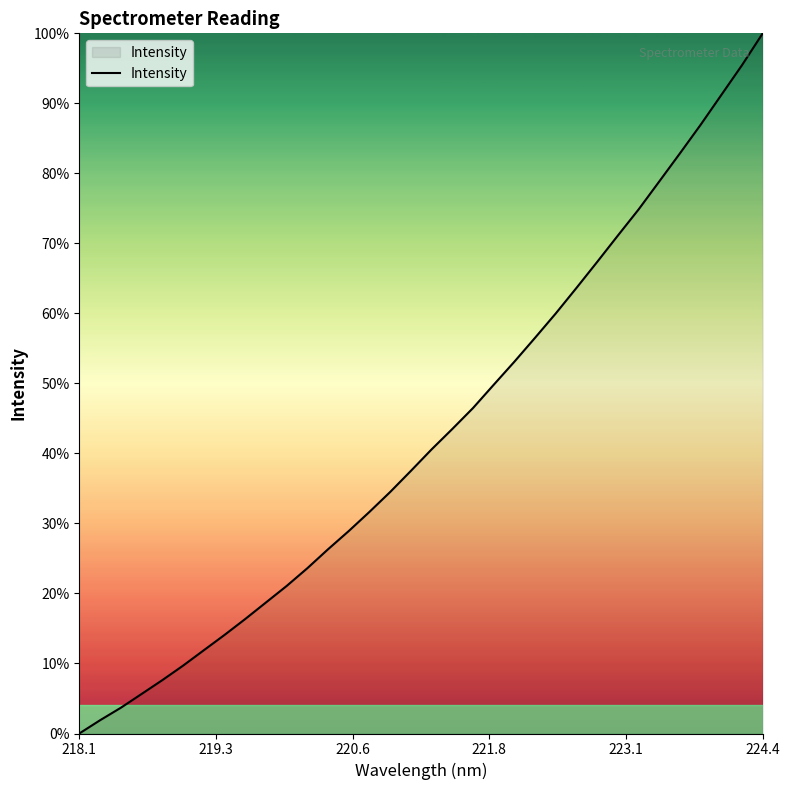

What is the difference between the maximum and minimum values?

100.0